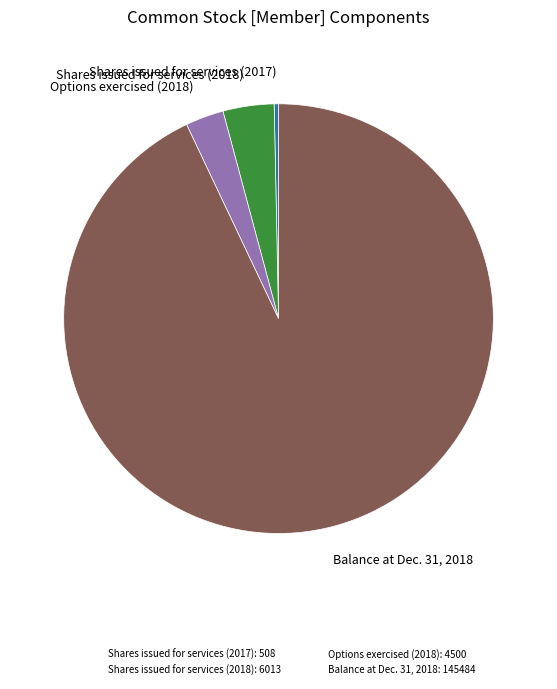

Combined, do Shares issued for services (2018): 6013 and Options exercised (2018): 4500 account for over 50%?

No